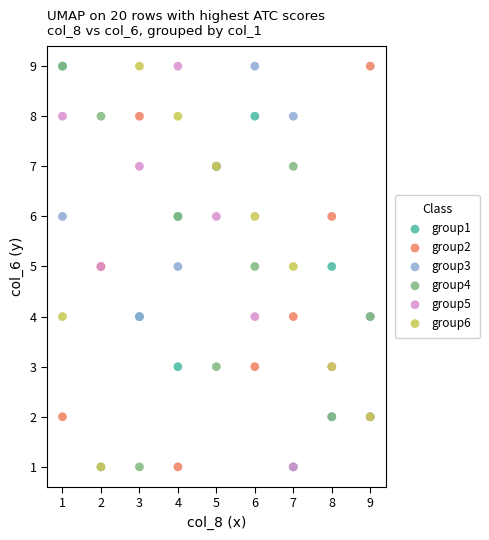

What are all the series names shown in the legend?

group1, group2, group3, group4, group5, group6